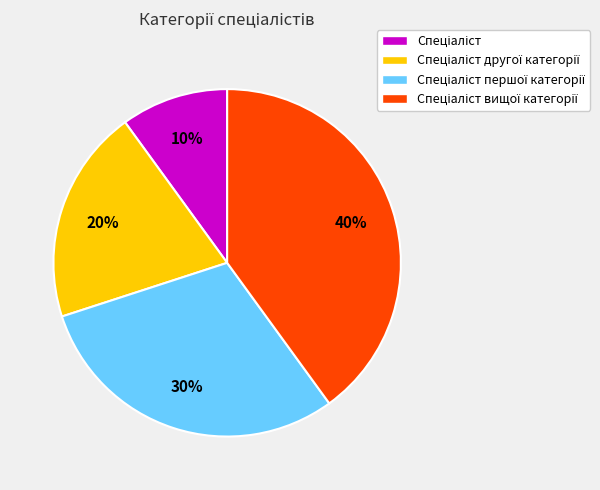

To the nearest percent, what is the difference between the largest and smallest slice percentages?

30%